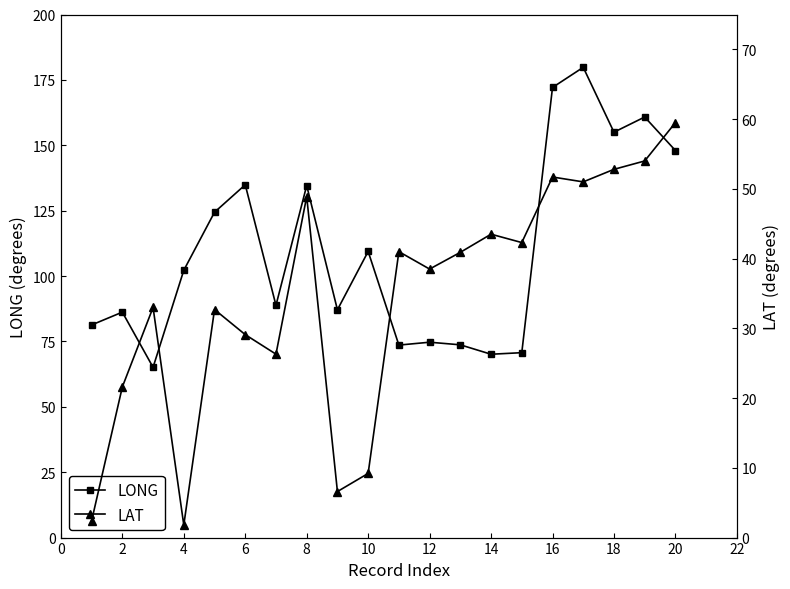

Reading left to right, what are all the values shown in this chart?

LONG: 81.3	86.2	65.1	102.2	124.4	134.9	88.8	134.6	87.1	109.4	73.6	74.7	73.7	70.1	70.7	172.1	179.8	155.0	160.8	148.0
LAT: 2.4	21.6	33.0	1.8	32.7	29.1	26.3	48.9	6.6	9.2	41.0	38.5	40.9	43.5	42.3	51.7	51.0	52.8	54.0	59.5